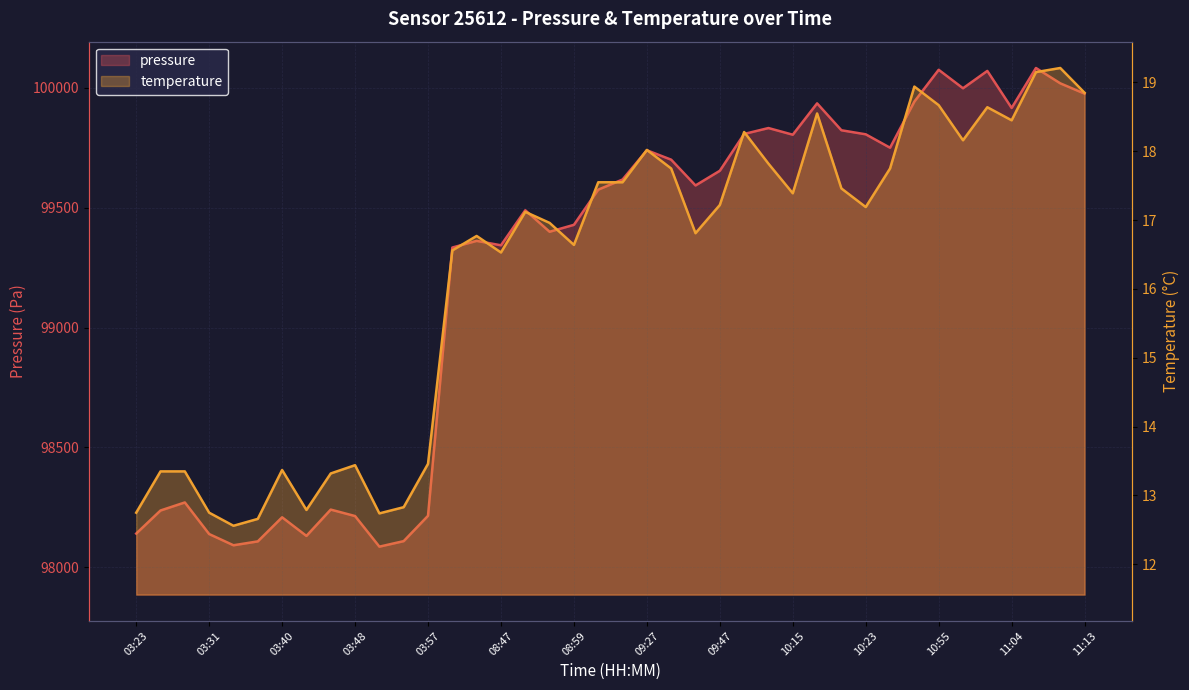

Read the temperature value at 10:58.

18.2